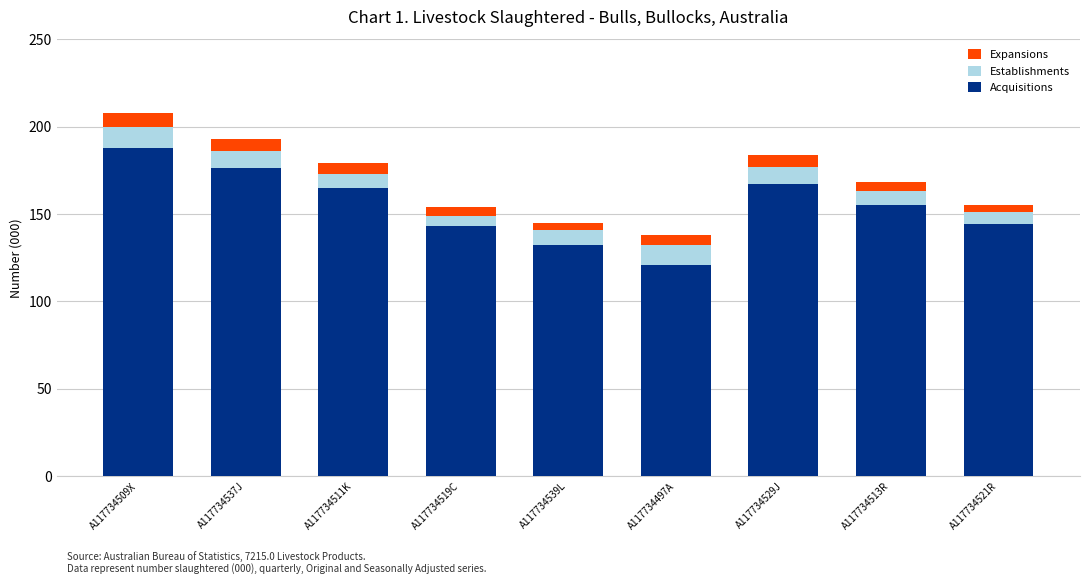

Which category has the lowest value in the Acquisitions series?

A117734497A